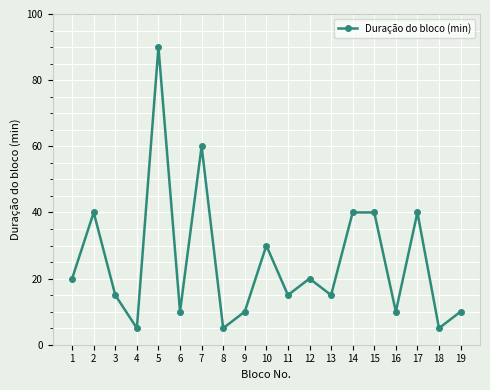

Reading left to right, transcribe all the data shown in this chart.

1=20	2=40	3=15	4=5	5=90	6=10	7=60	8=5	9=10	10=30	11=15	12=20	13=15	14=40	15=40	16=10	17=40	18=5	19=10